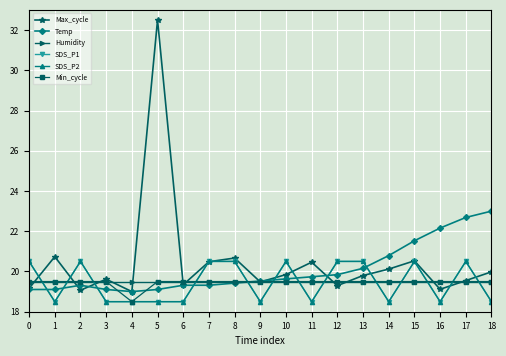

True or false: SDS_P2 and Max_cycle cross at least once.

True